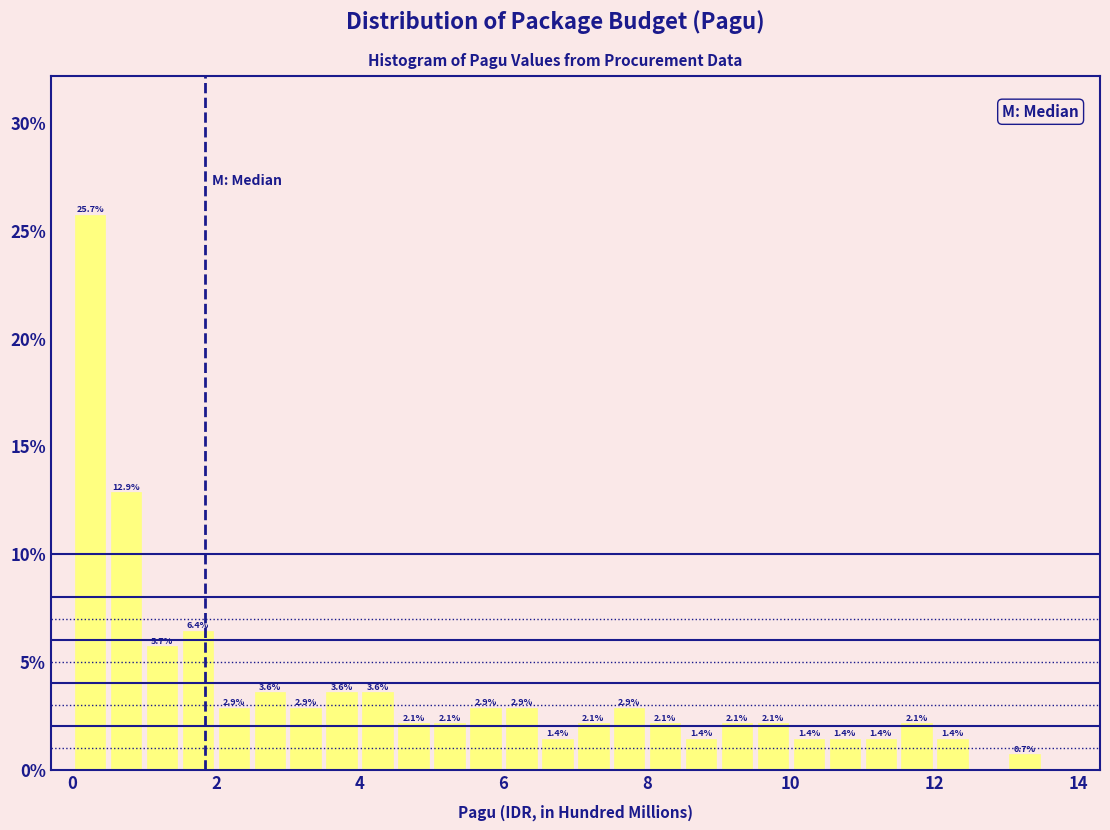

Around what value on the x-axis is the tallest bar? Give the approximate position of its centre, as read against the axis.

0.2